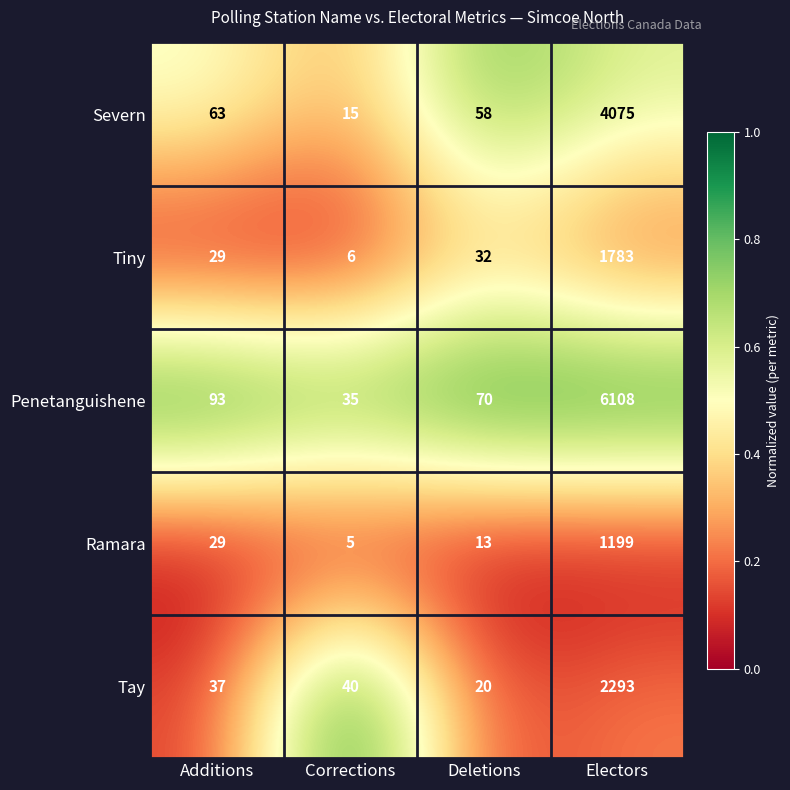

True or false: Tay has a value of 20 at Deletions.

True